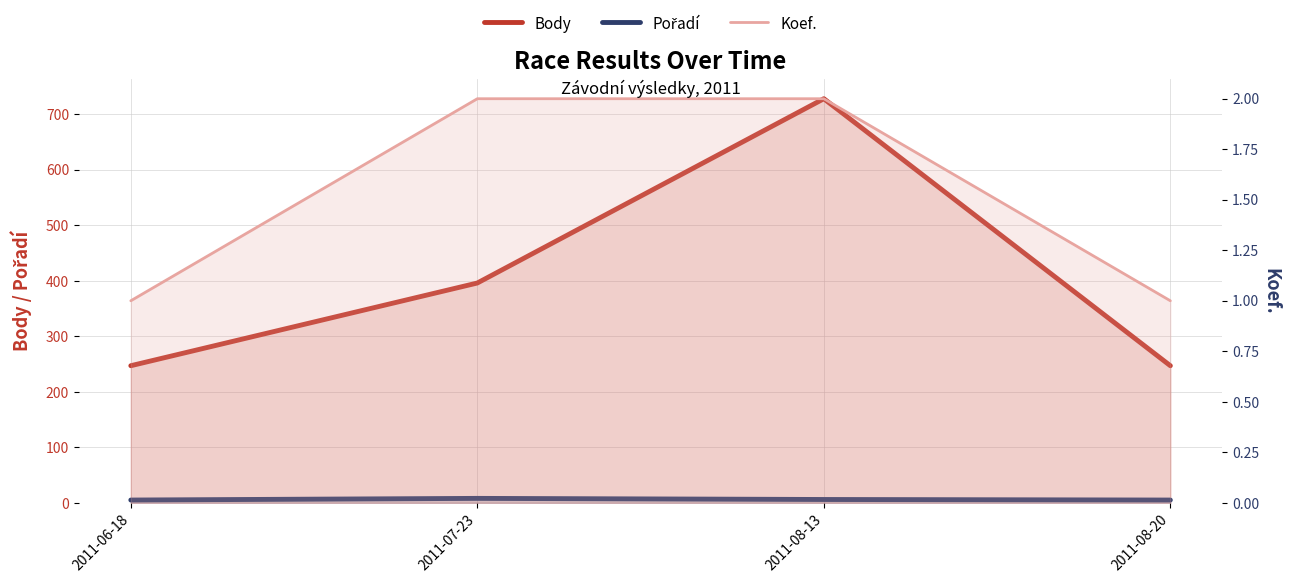

True or false: Koef. and Body intersect in this chart.

False